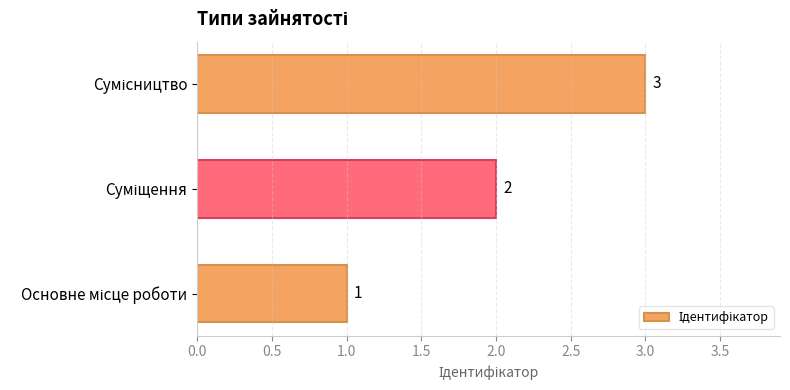

How many data points are less than 2?

1